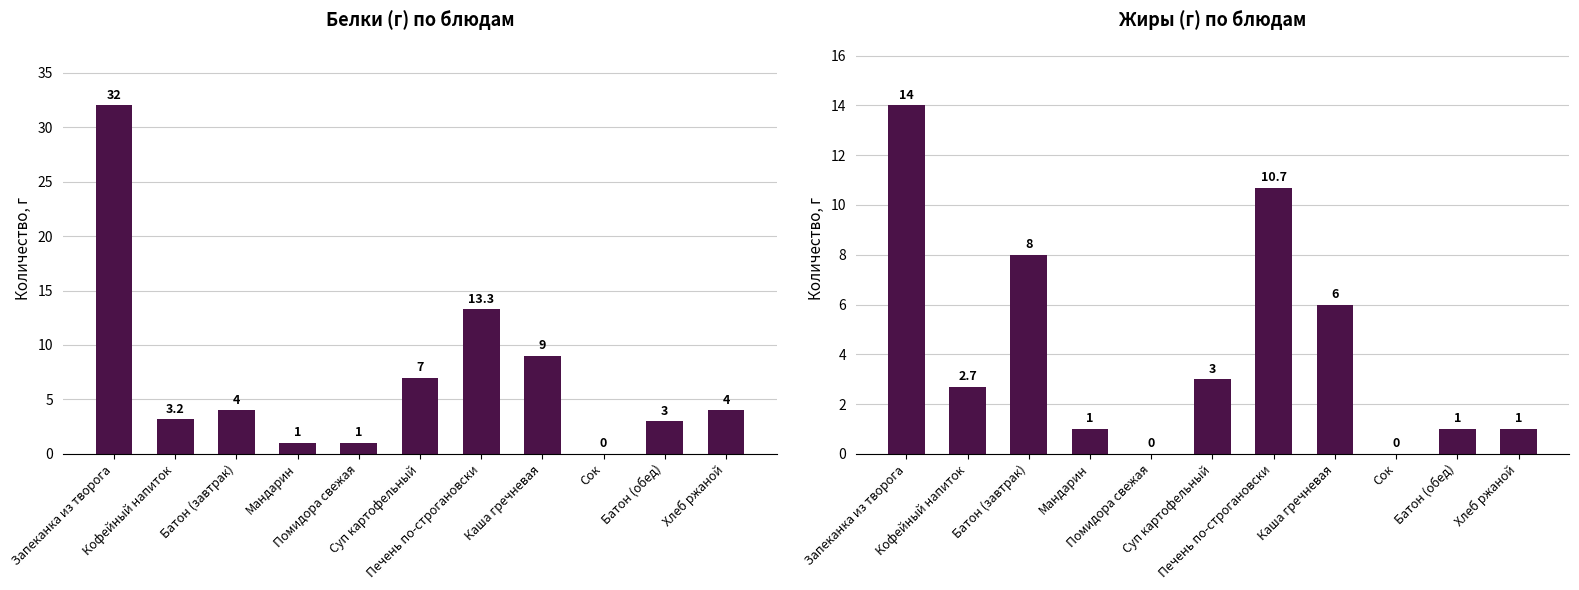

What is the total value across all series at Печень по-строгановски?

24.0